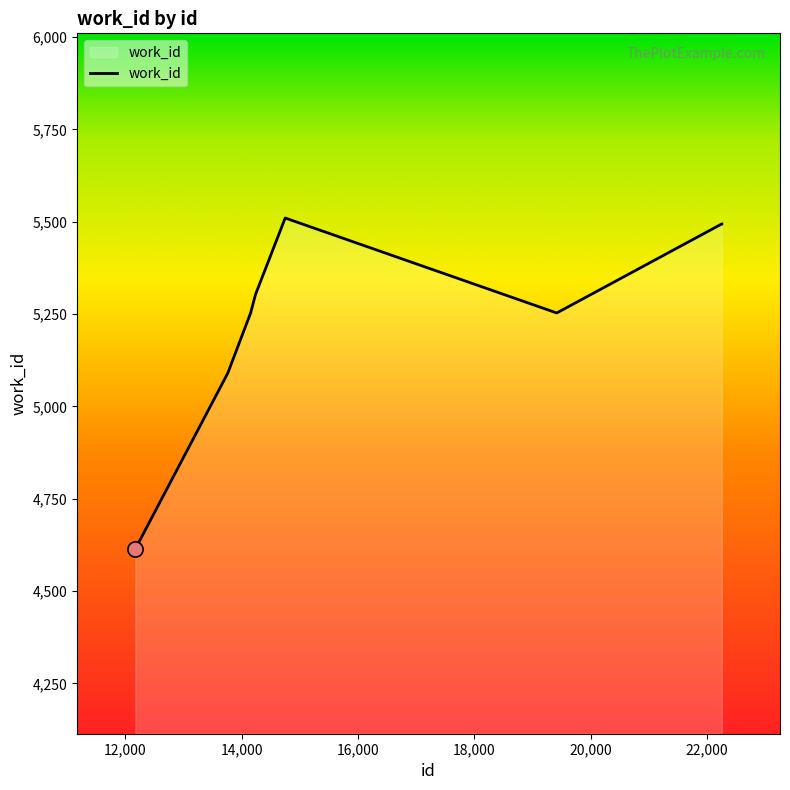

What is the maximum value shown in the chart?

5510